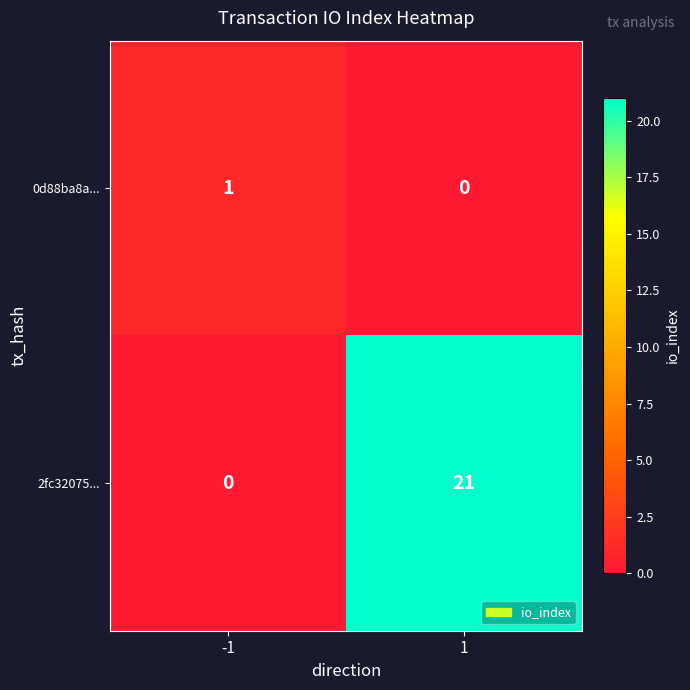

The 2fc32075... series shows 0 at -1. True or false?

True